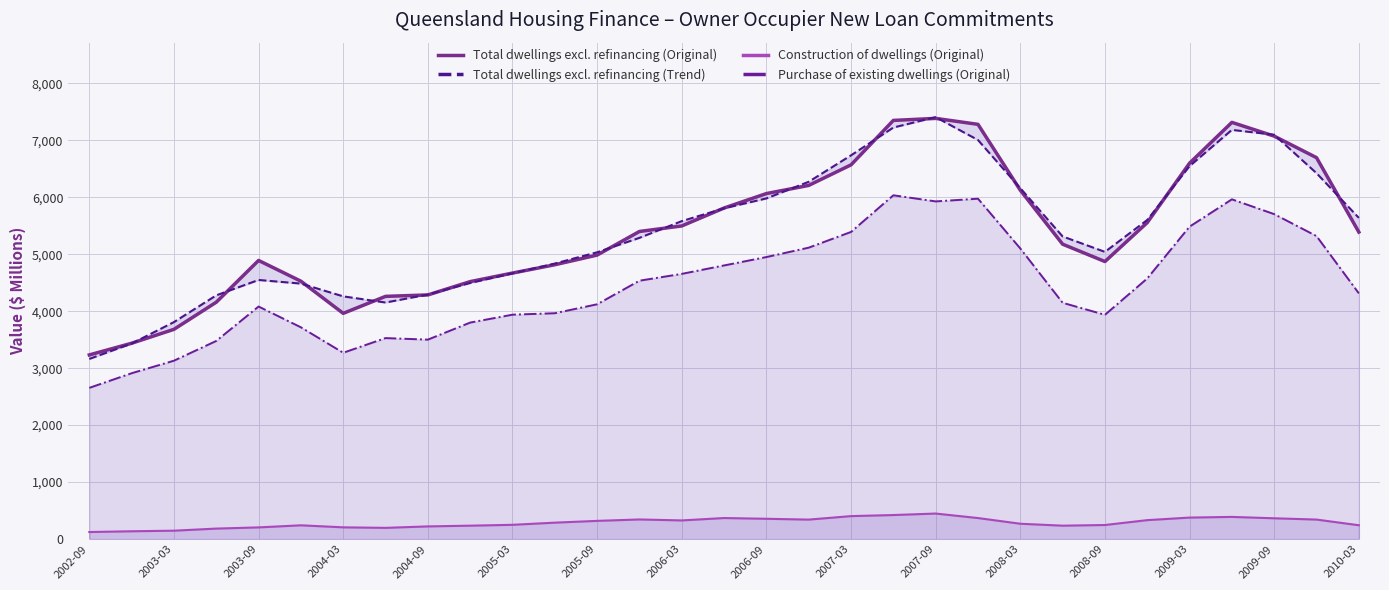

True or false: Construction of dwellings (Original) and Purchase of existing dwellings (Original) cross at least once.

False